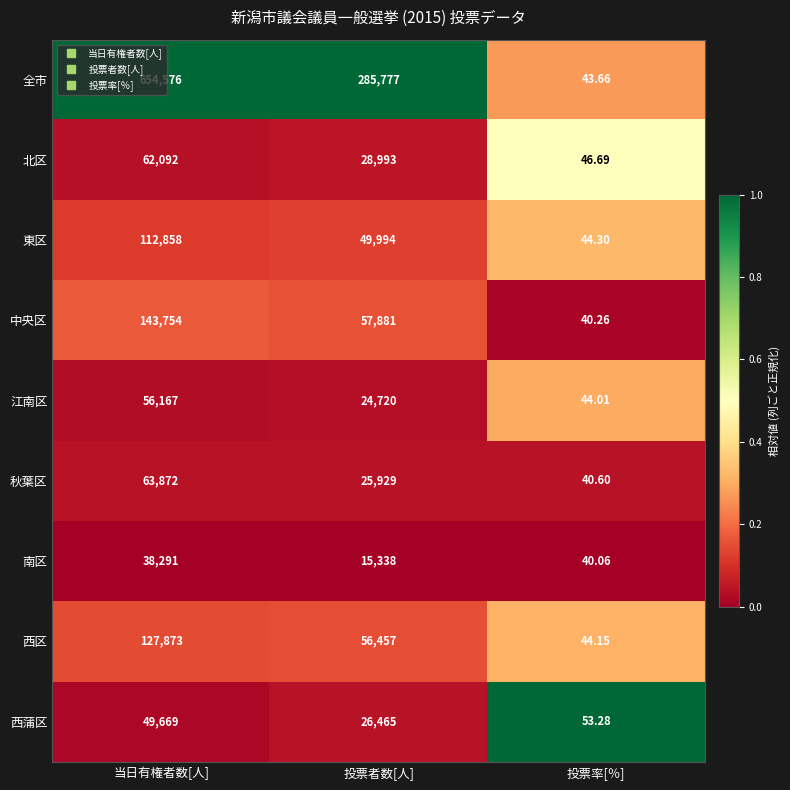

At which category does the chart reach its minimum across all series?

投票率[％]